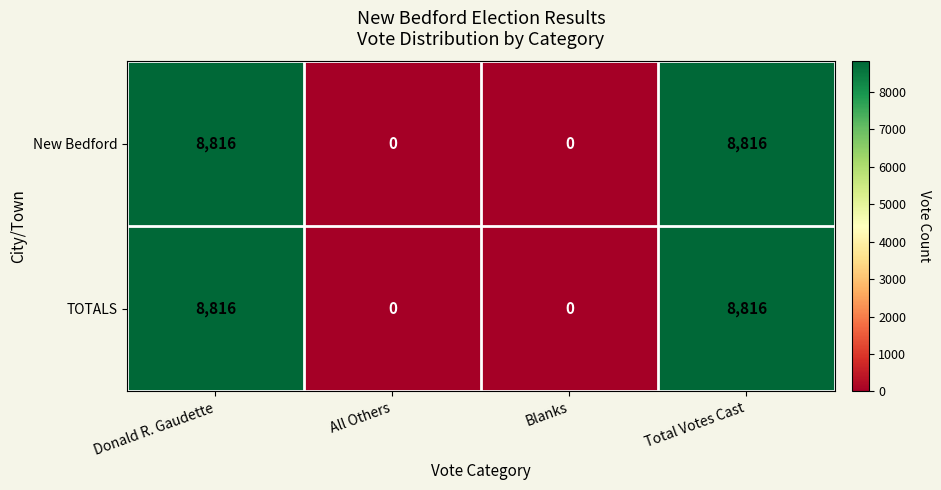

Reading left to right, list all the values displayed in this chart.

New Bedford: 8816	0	0	8816
TOTALS: 8816	0	0	8816